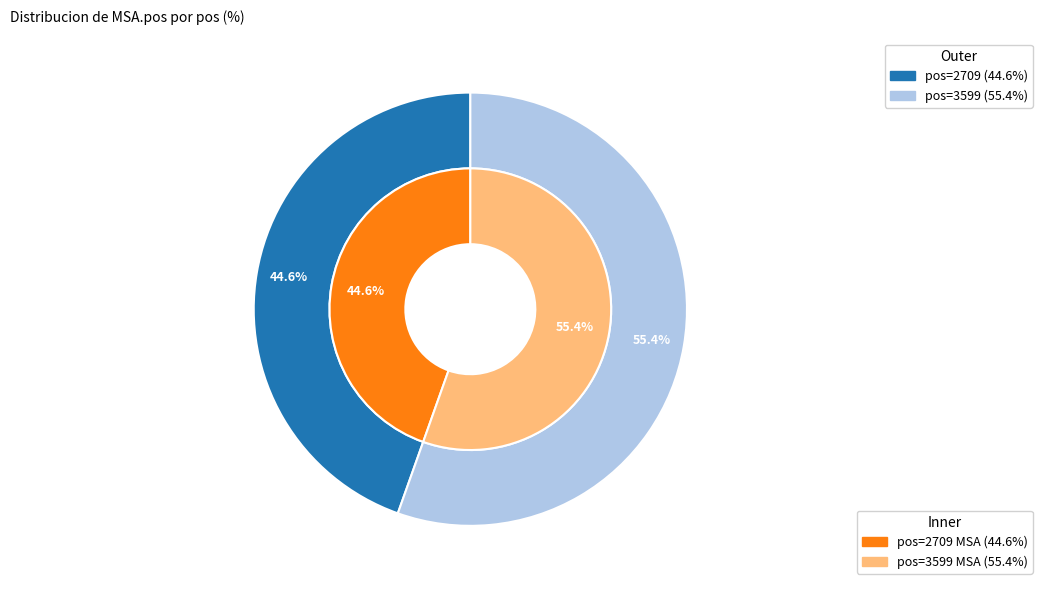

Does 3599 account for over 50% of the chart?

Yes